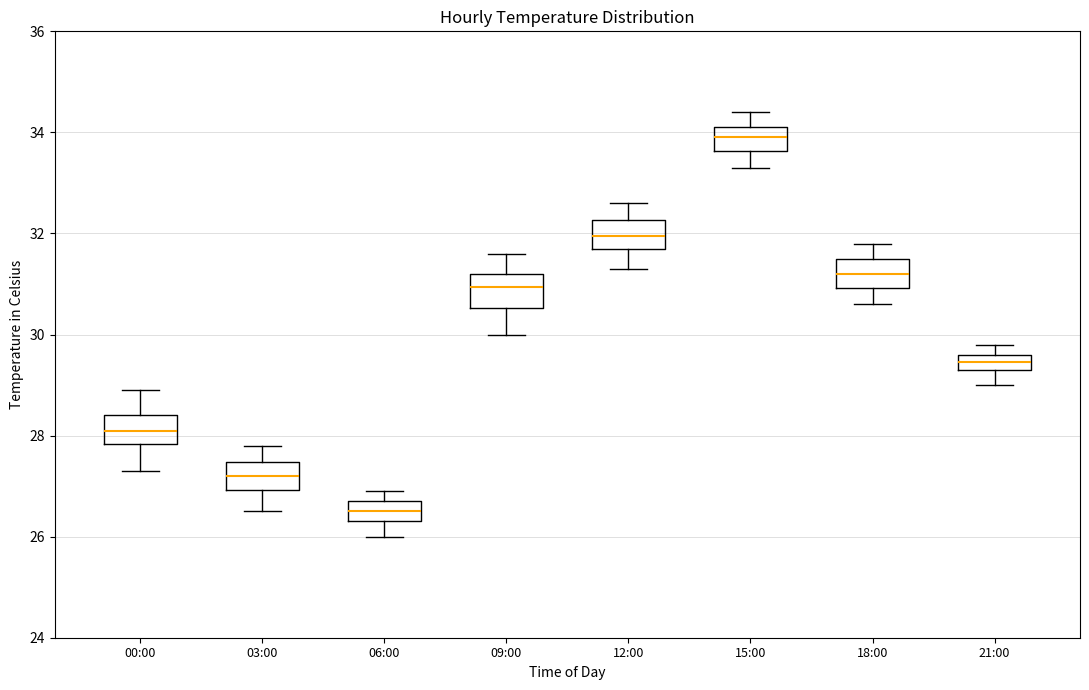

Reading left to right, transcribe this box plot: for each box, give where its median line is, the range the box spans, and where its two whiskers end, as read against the y-axis. The values are not printed on the chart, so give them approximately, as read against the axis.

00:00: median 28.2, box 27.8 to 28.4, whiskers 27.4 to 29.0
03:00: median 27.2, box 27.0 to 27.4, whiskers 26.6 to 27.8
06:00: median 26.6, box 26.4 to 26.8, whiskers 26.0 to 27.0
09:00: median 31.0, box 30.6 to 31.2, whiskers 30.0 to 31.6
12:00: median 32.0, box 31.8 to 32.2, whiskers 31.4 to 32.6
15:00: median 34.0, box 33.6 to 34.2, whiskers 33.4 to 34.4
18:00: median 31.2, box 31.0 to 31.6, whiskers 30.6 to 31.8
21:00: median 29.4 (inside the box), box 29.4 to 29.6, whiskers 29.0 to 29.8